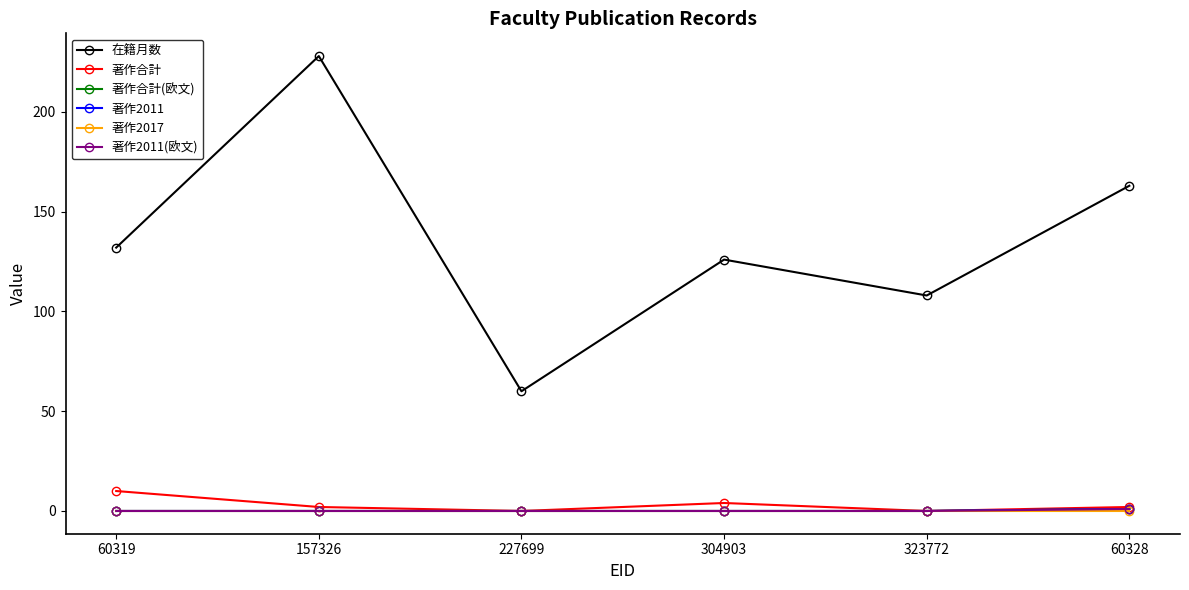

Reading left to right, transcribe all the data shown in this chart.

在籍月数: 60319=132	157326=228	227699=60	304903=126	323772=108	60328=163
著作合計: 60319=10	157326=2	227699=0	304903=4	323772=0	60328=2
著作合計(欧文): 60319=0	157326=0	227699=0	304903=0	323772=0	60328=1
著作2011: 60319=0	157326=0	227699=0	304903=0	323772=0	60328=1
著作2017: 60319=0	157326=0	227699=0	304903=0	323772=0	60328=0
著作2011(欧文): 60319=0	157326=0	227699=0	304903=0	323772=0	60328=1